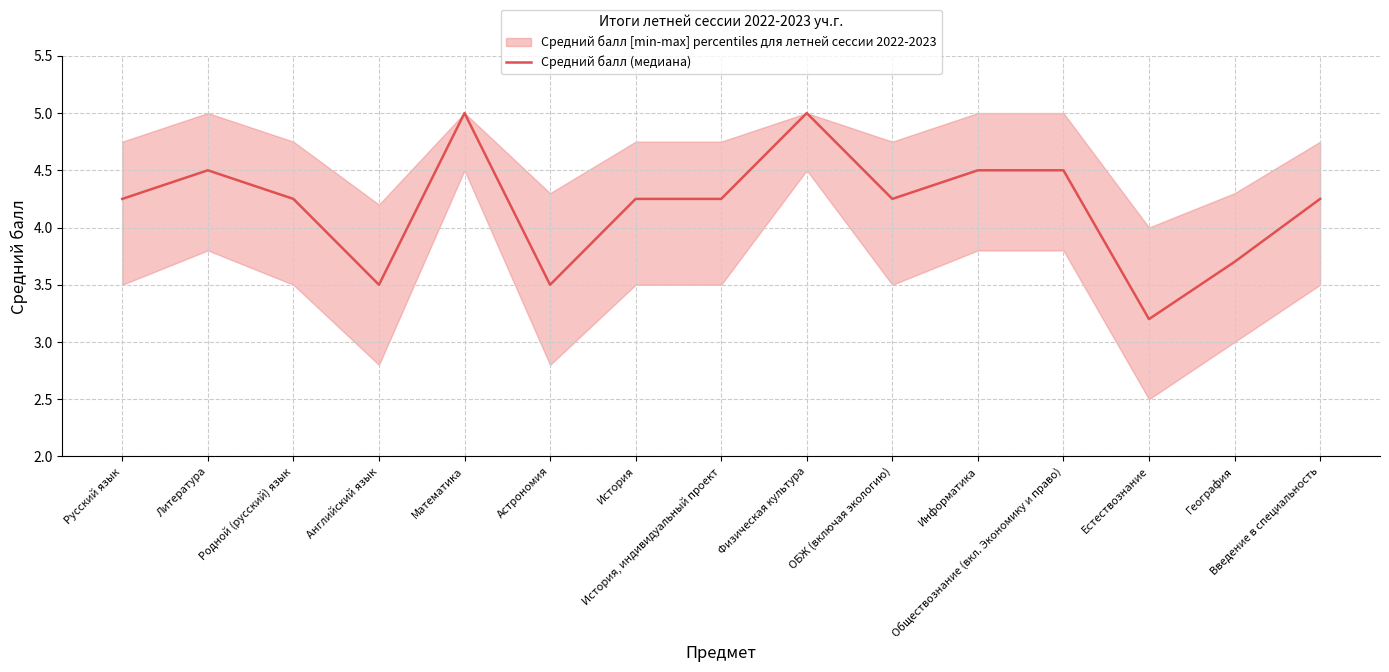

Between География and ОБЖ (включая экологию), which is larger?

ОБЖ (включая экологию)